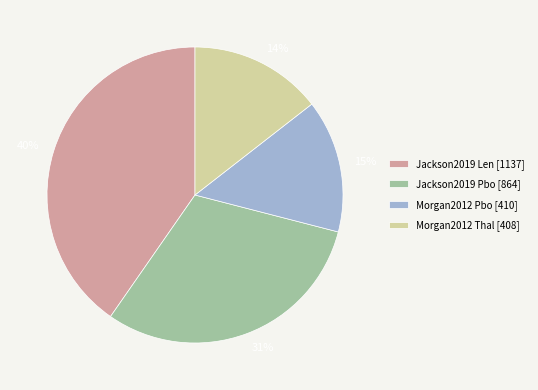

Is there a majority slice in this chart?

No